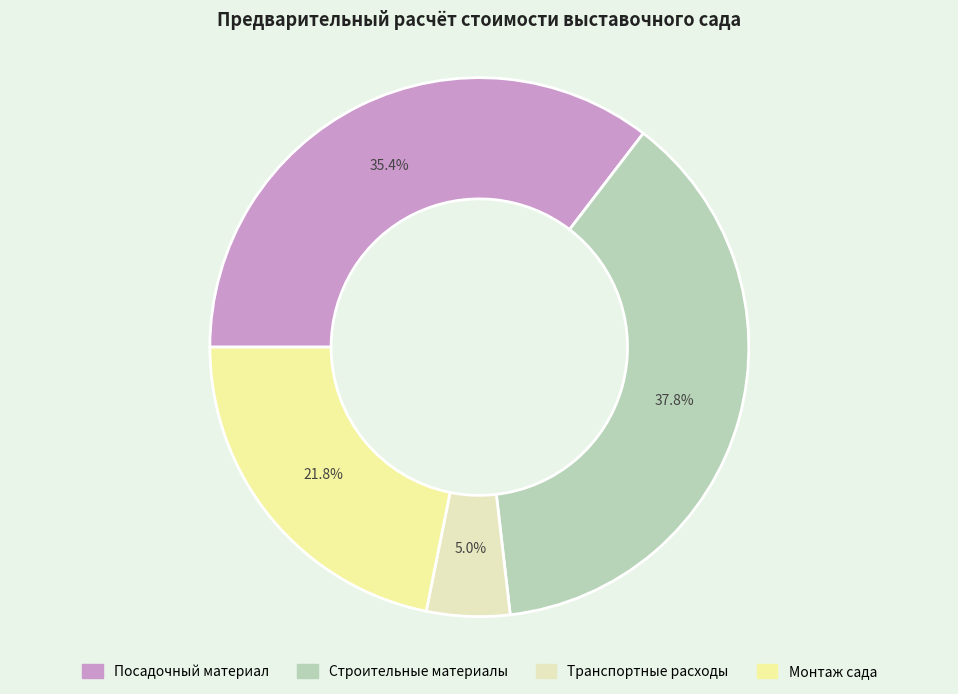

Does any single category account for the majority?

No